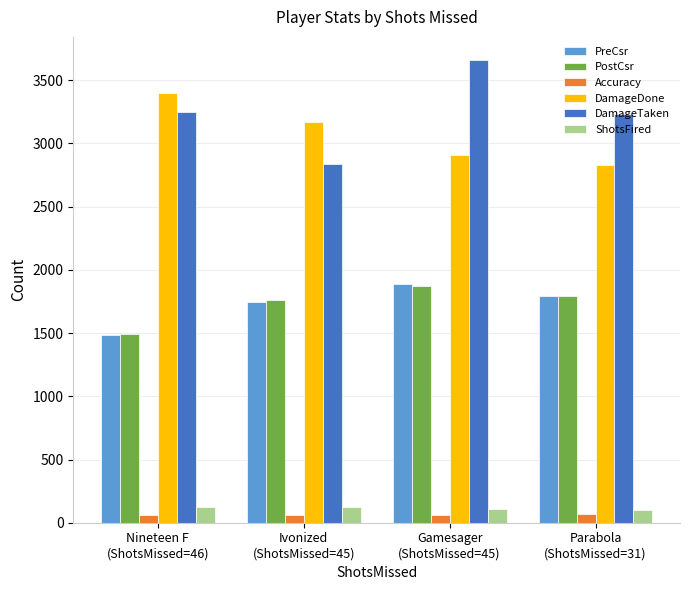

At which category does the chart reach its peak across all series?

Gamesager
(ShotsMissed=45)